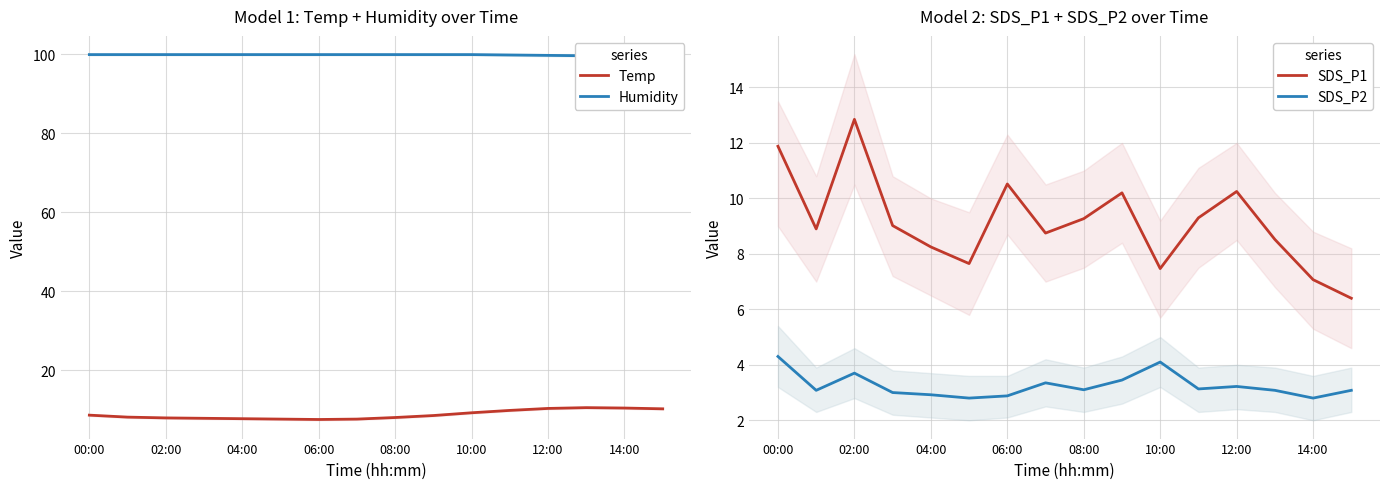

The SDS_P1 series shows 4.9 at 10:00. True or false?

False